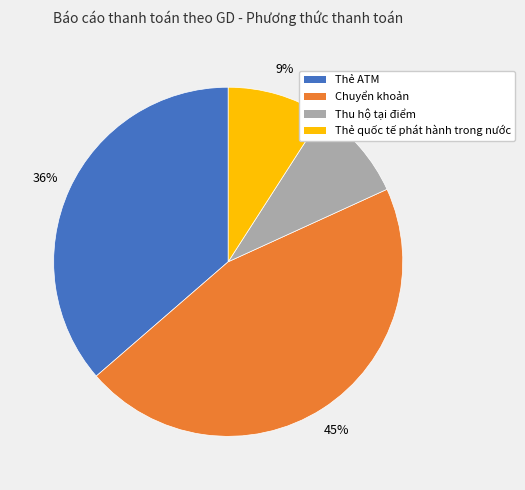

Which slice is the largest?

Chuyển khoản